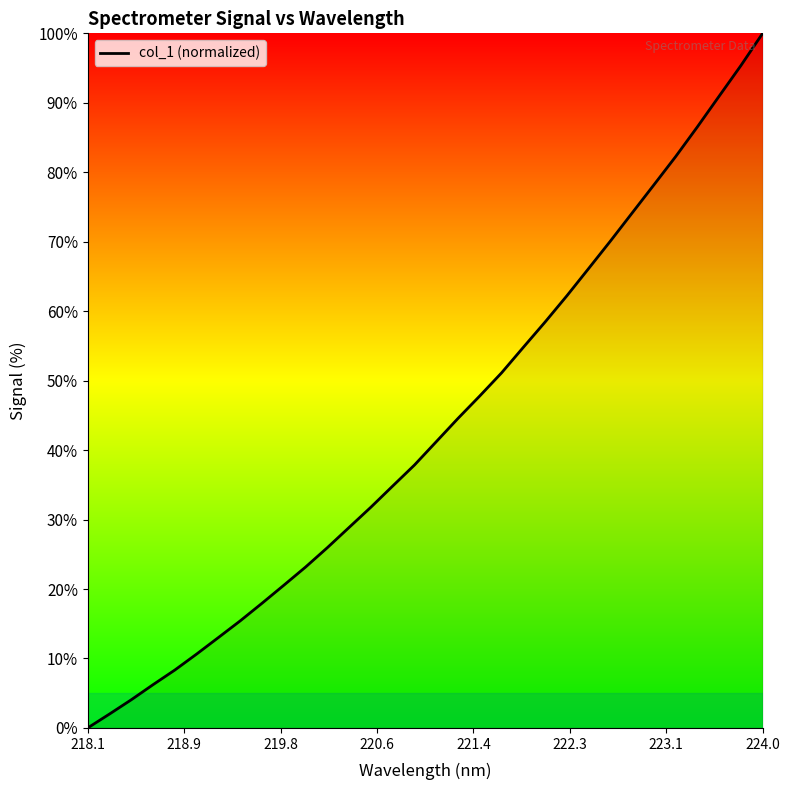

At which category does the chart reach its minimum across all series?

218.1